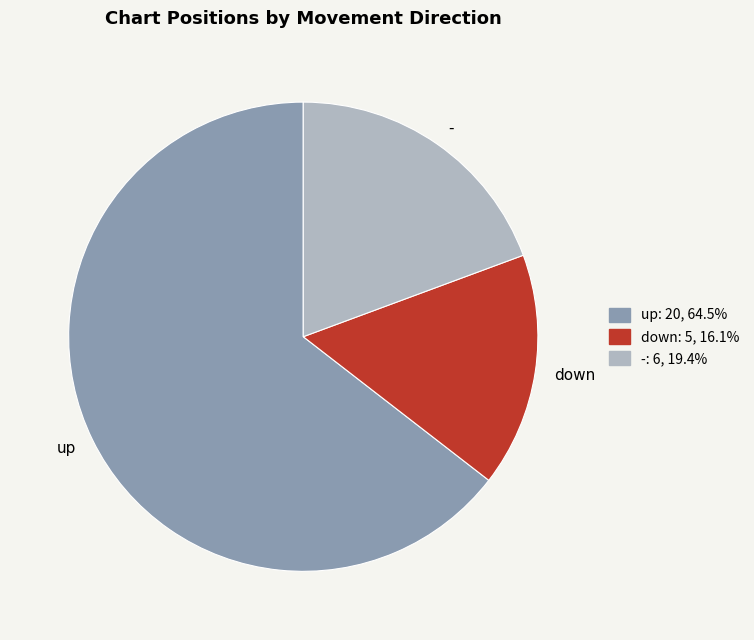

Rank the categories by value from lowest to highest.

down, -, up